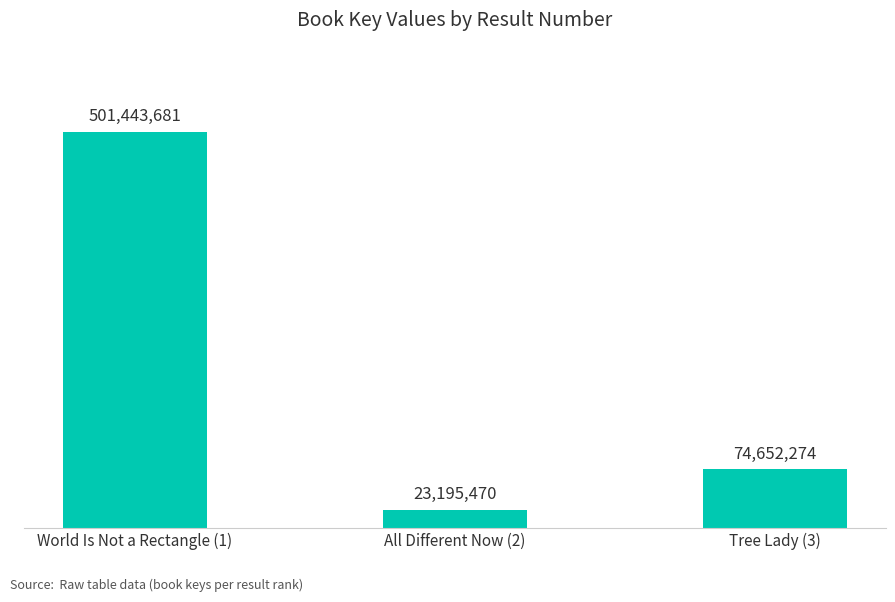

Count the values in the range 23195470 to 501443681.

3